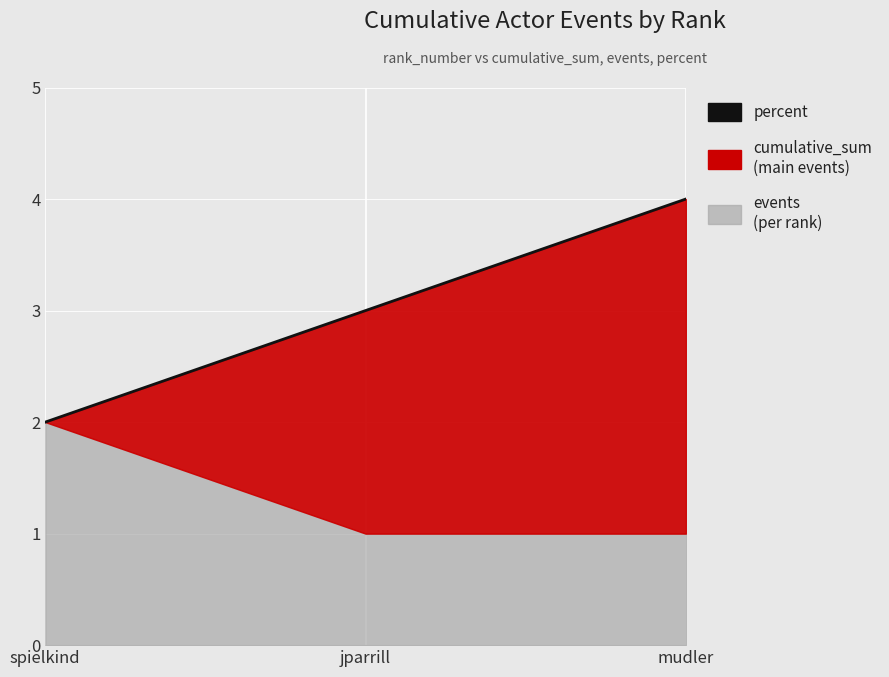

What position from the right is spielkind?

3